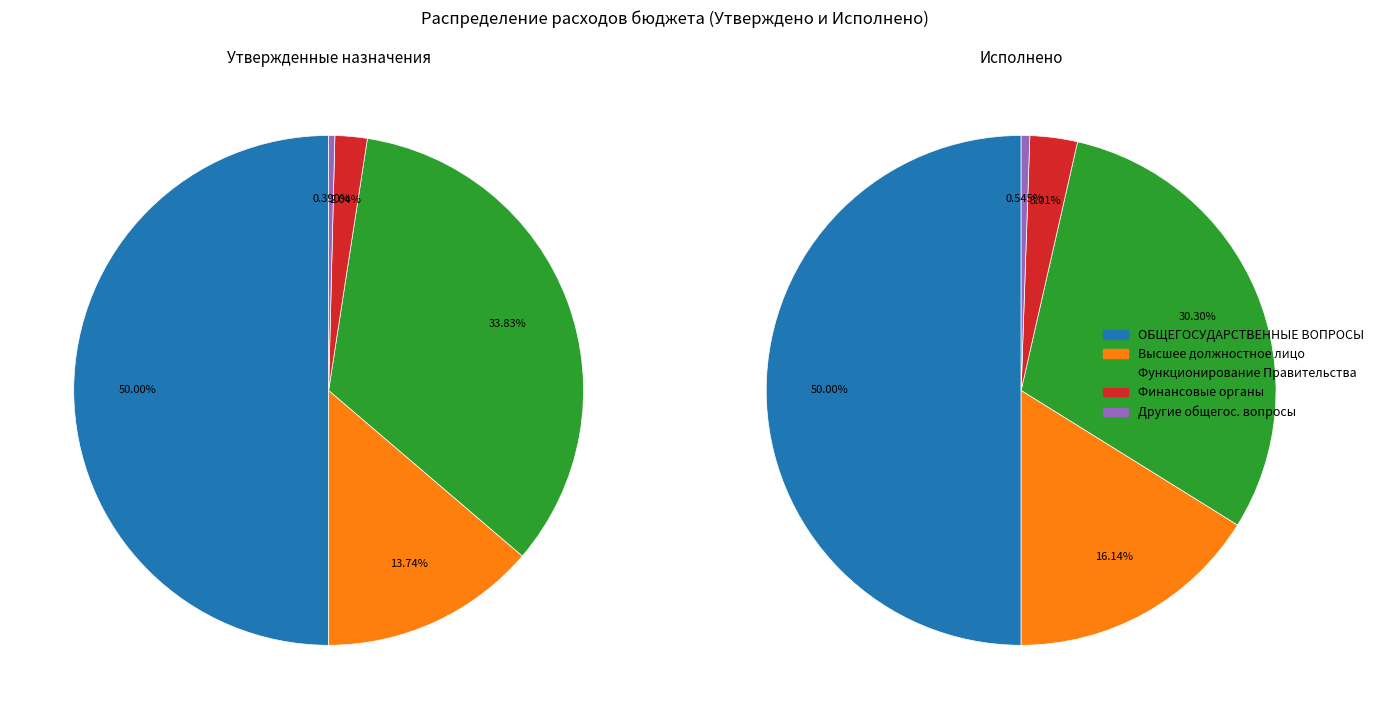

Which series has the widest spread of values?

Approved